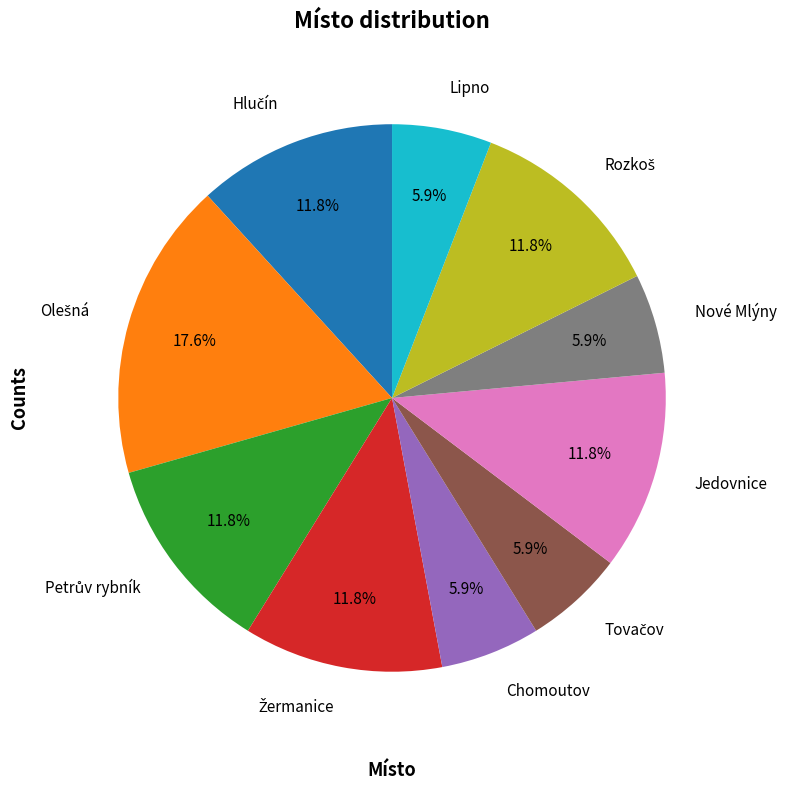

Approximately how many times larger is the value at Jedovnice compared to Nové Mlýny?

2.0